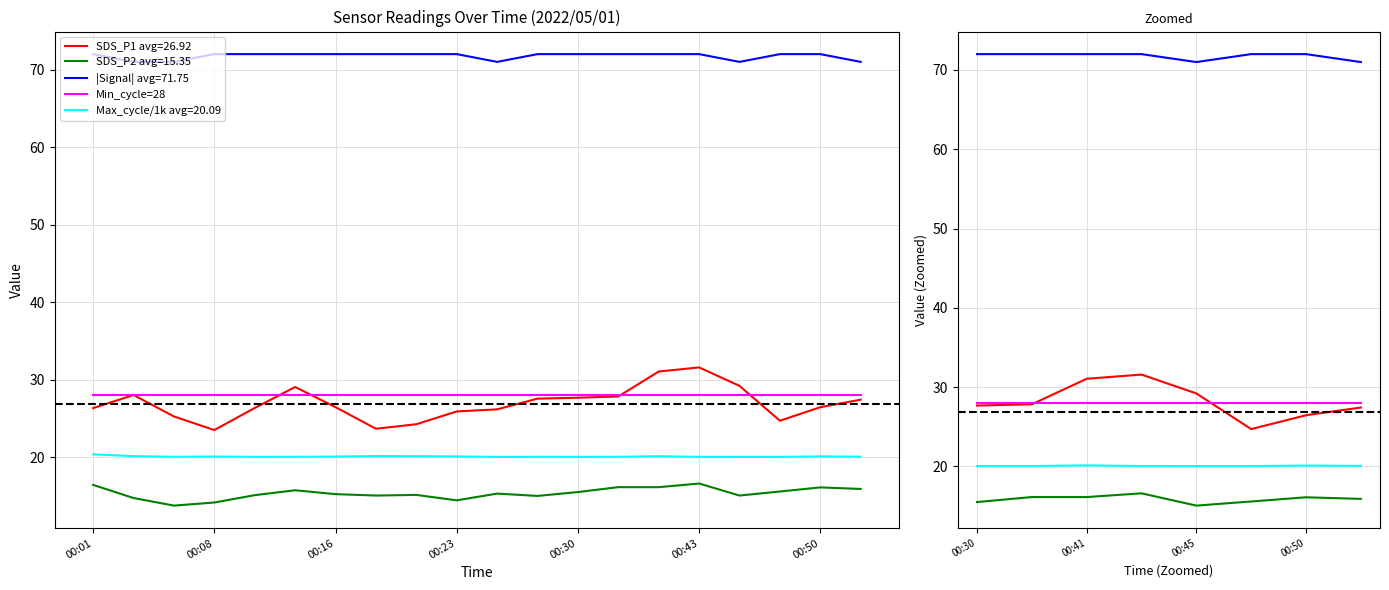

Does the chart have visible grid lines?

Yes